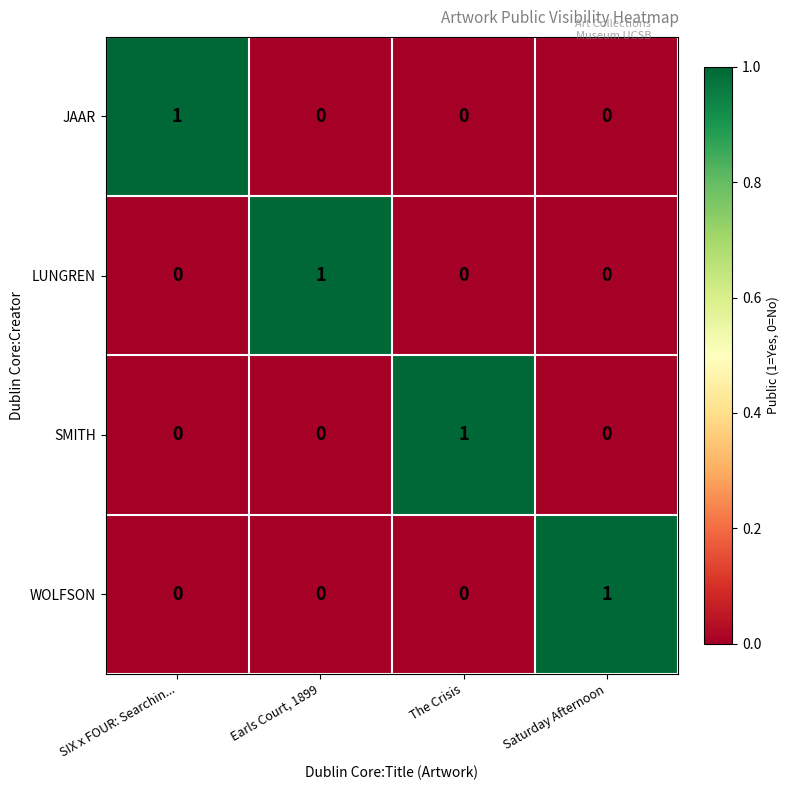

At which label does SMITH reach its peak?

The Crisis